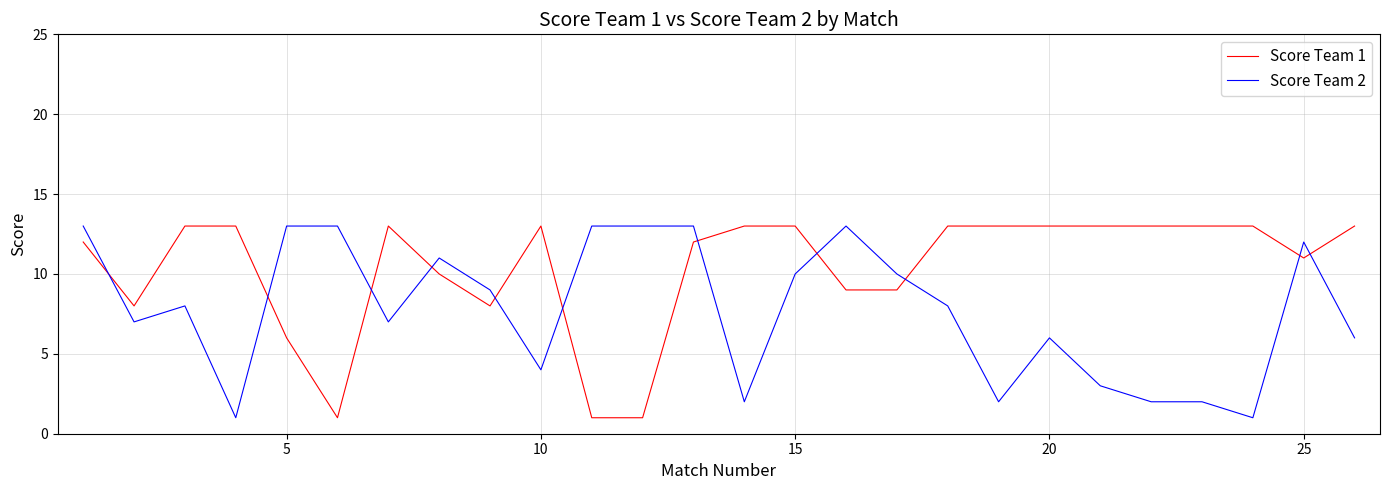

Which series has the largest total across all categories?

Score Team 1